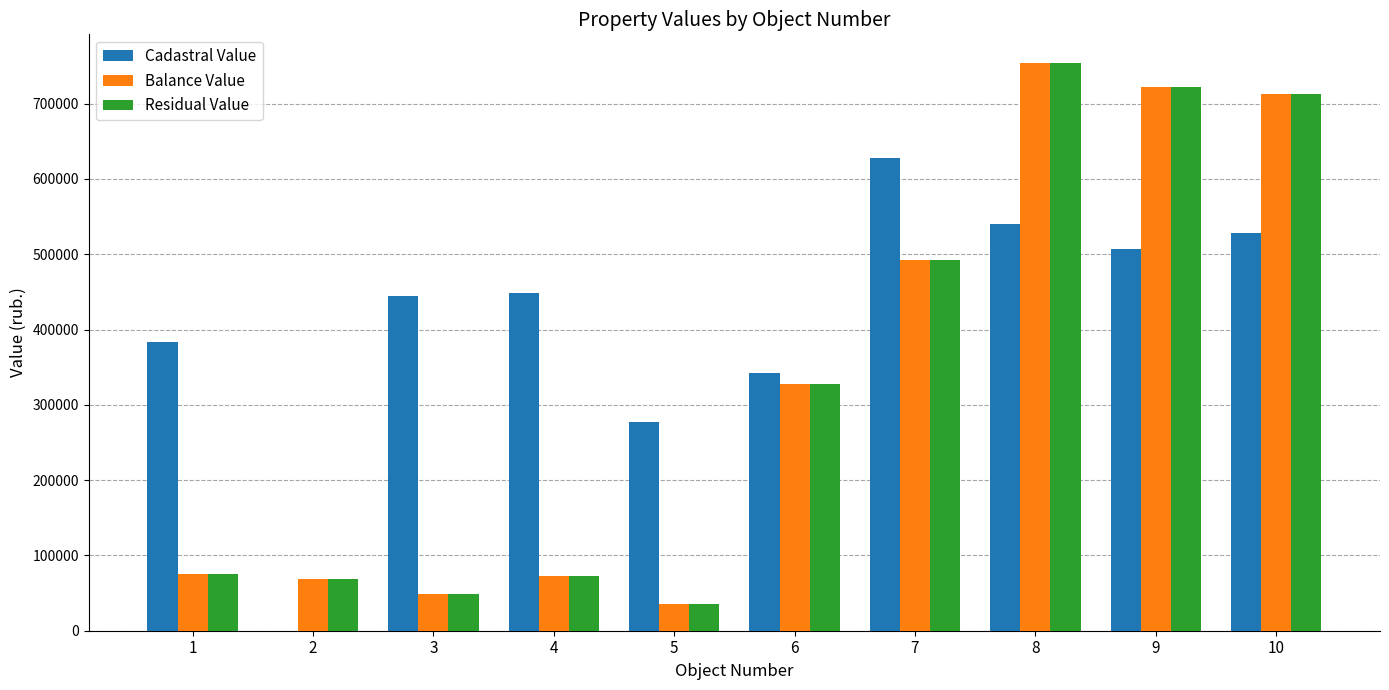

What is the sum of all Cadastral Value values?

4099969.4